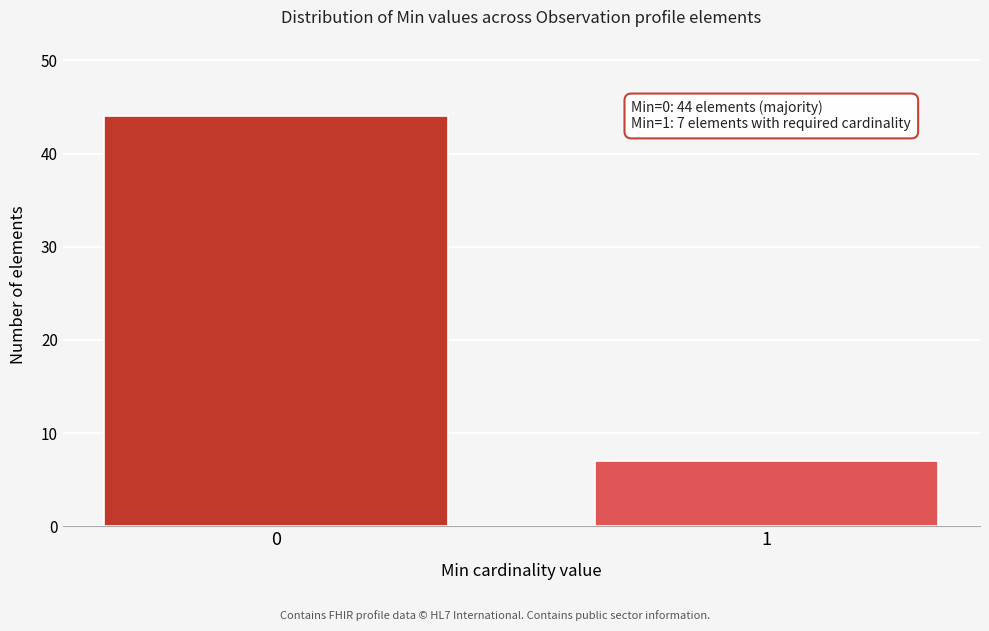

Reading left to right, list all the values displayed in this chart.

44	7